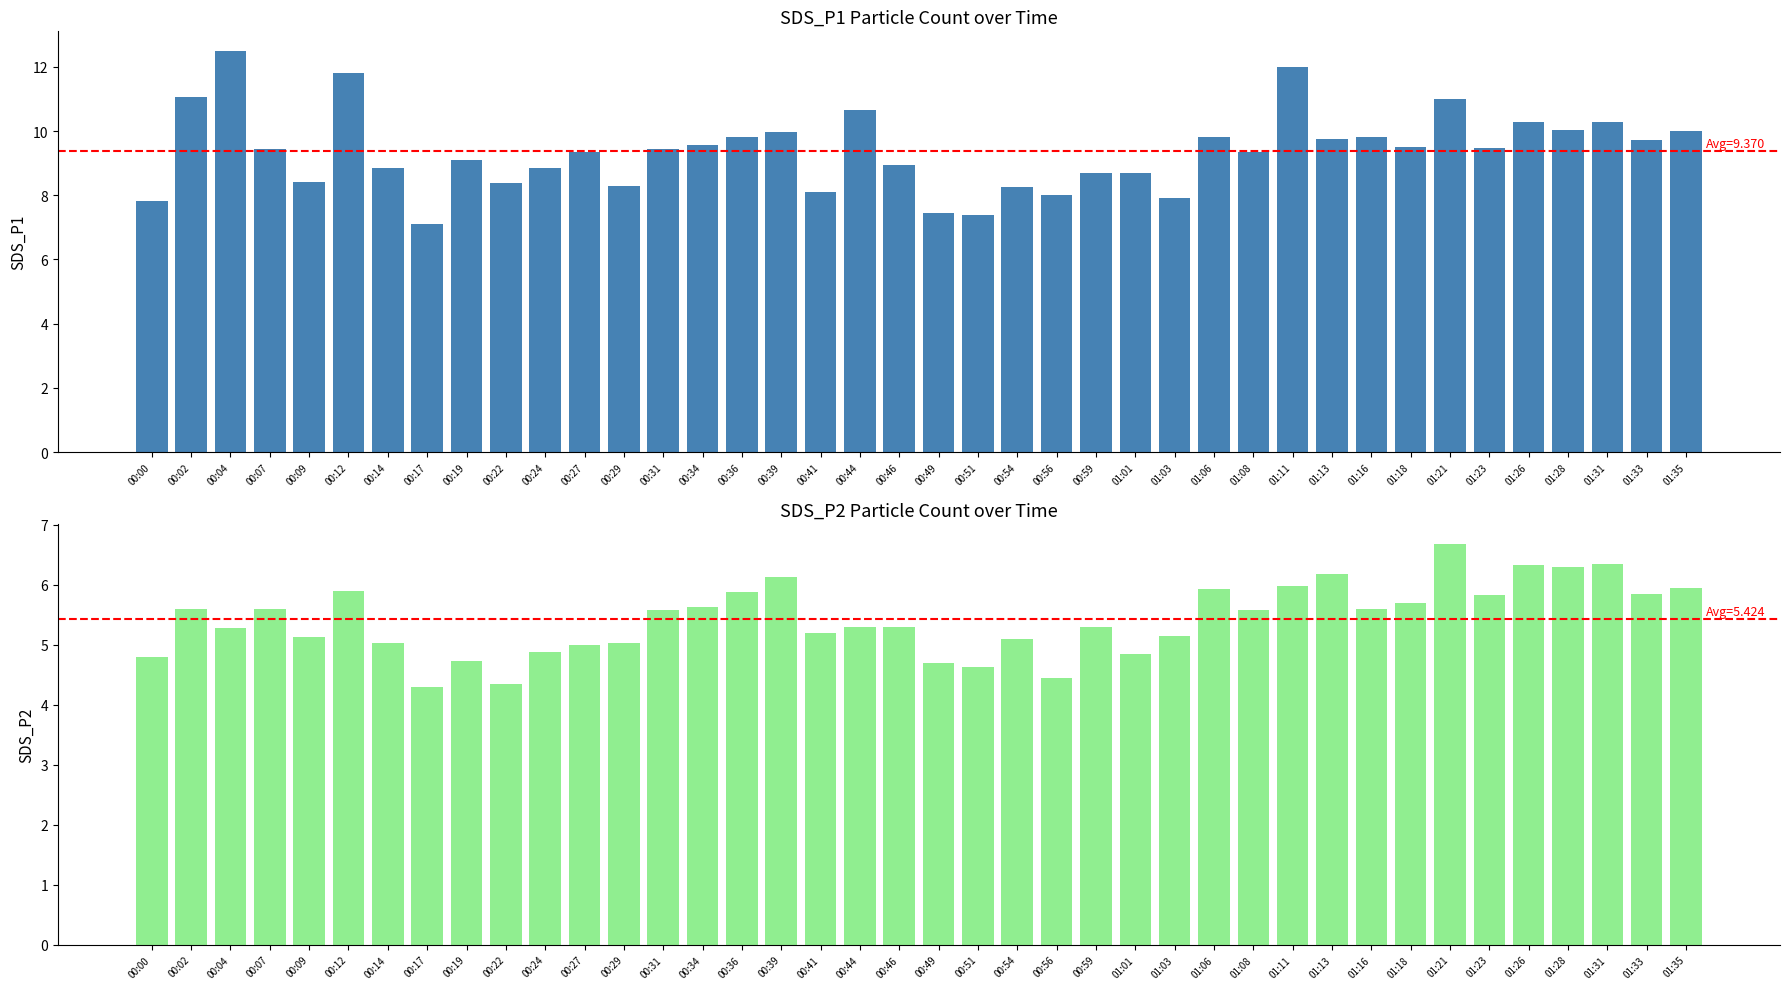

Which label corresponds to the smallest value in the chart?

00:17